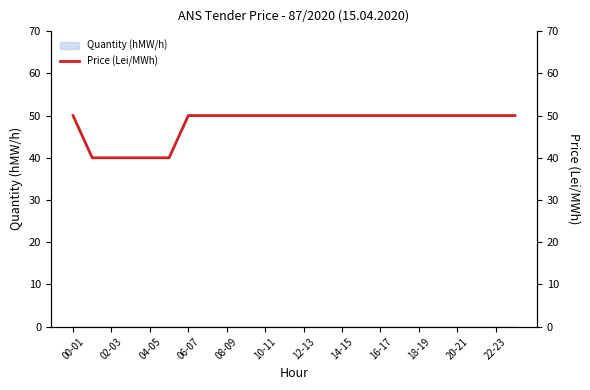

The chart shows a value of 50 at 14-15. True or false?

True